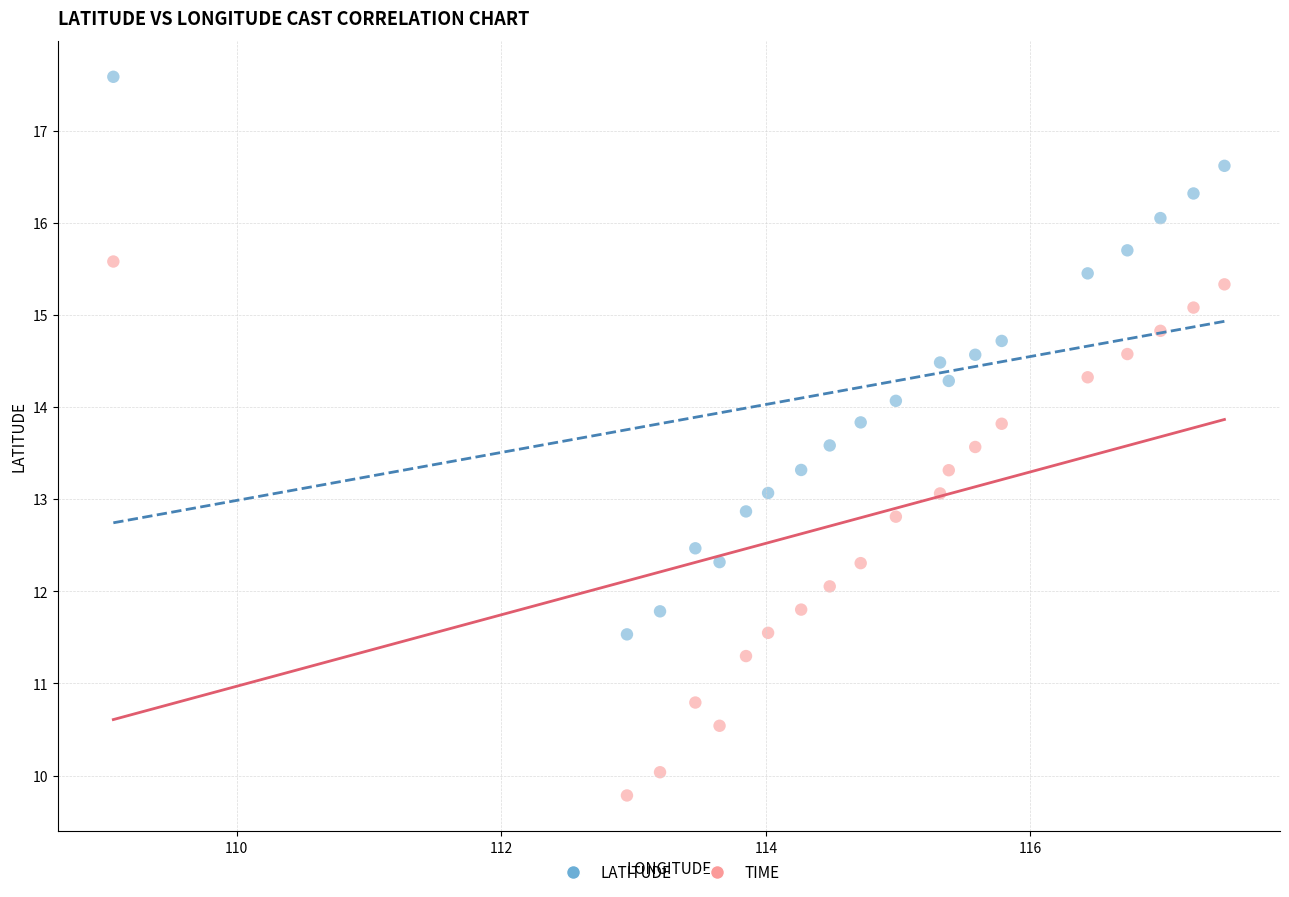

Across all data points, what is the range of Y values (max minus min)?

7.8